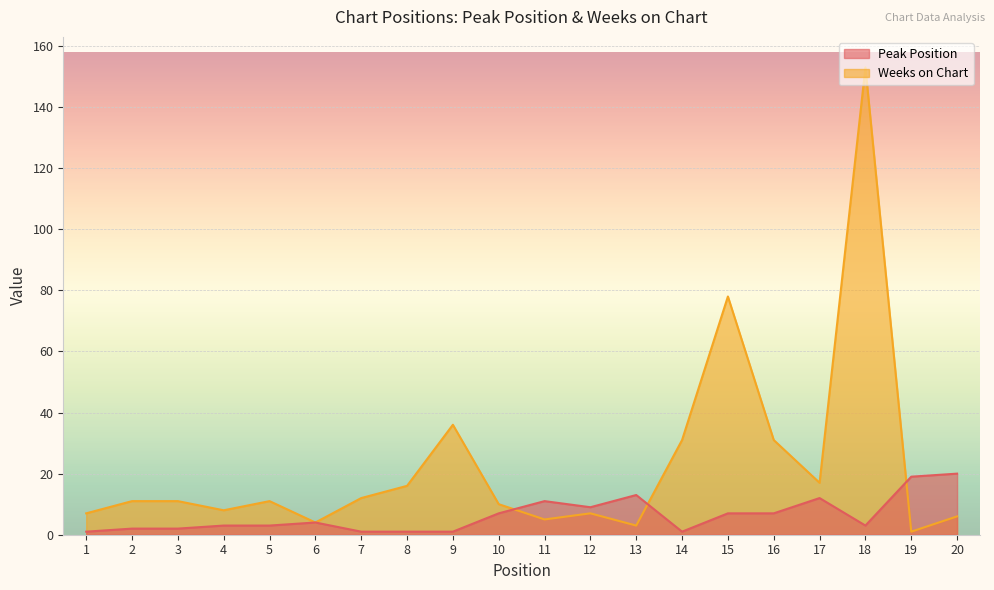

How many interior local peaks does the Peak Position series have?

4